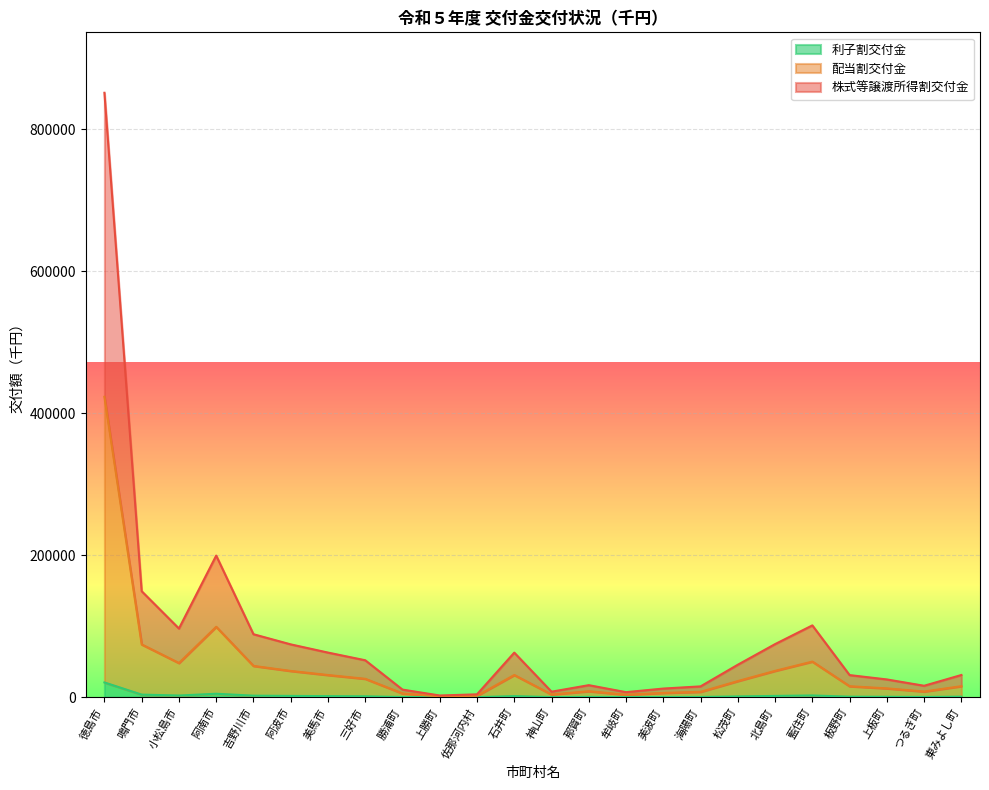

At which category does the chart reach its minimum across all series?

上勝町